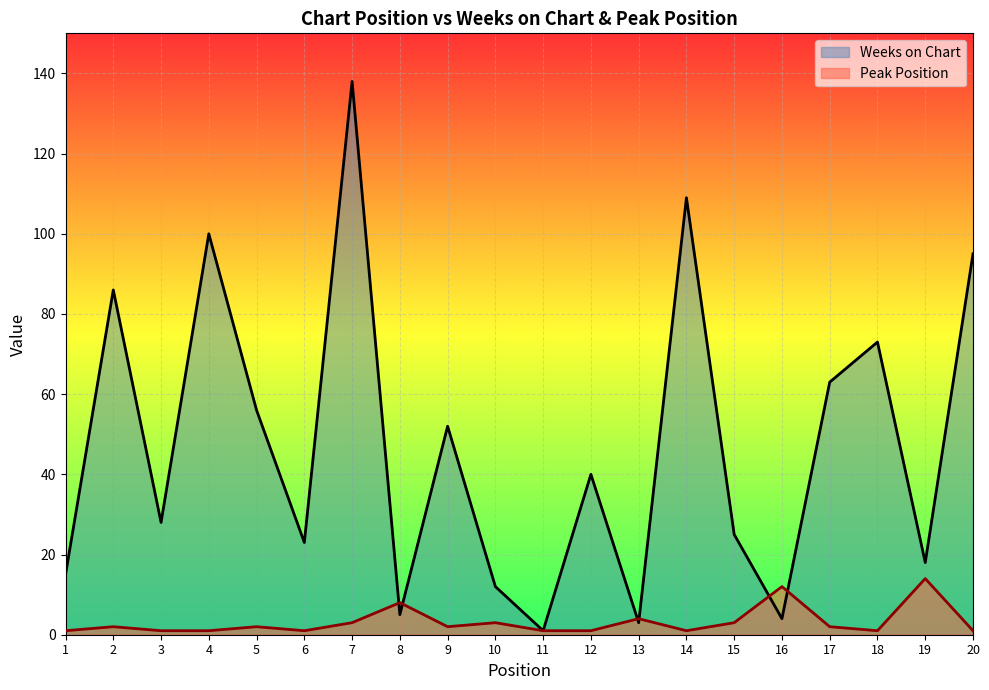

What is the difference between the Weeks on Chart values at 4 and 13?

97